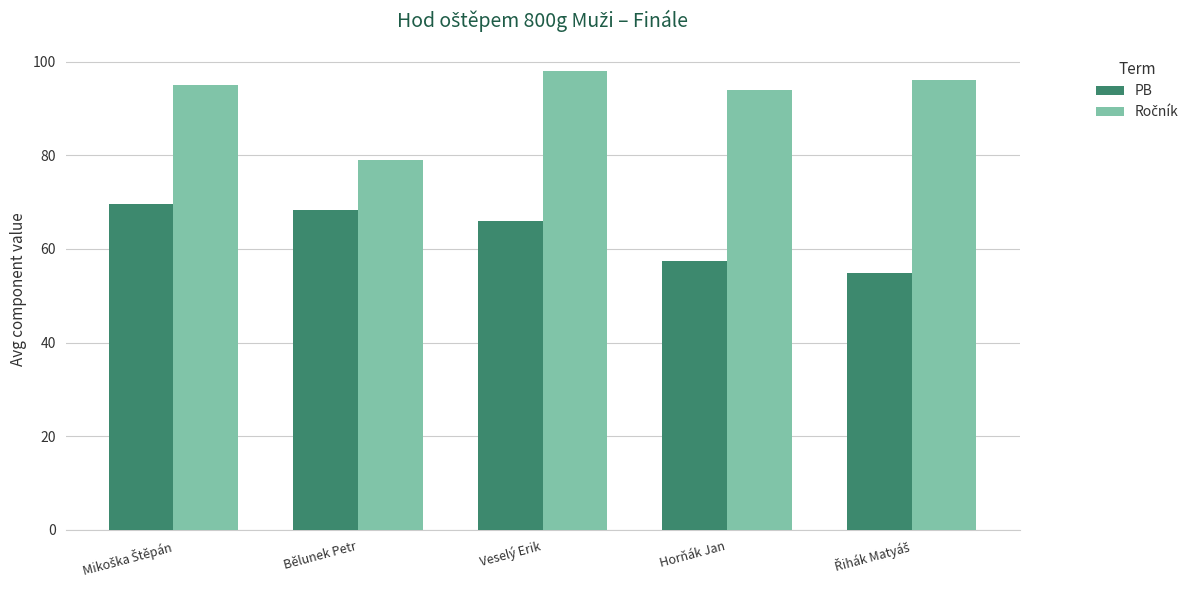

The PB series shows 65.9 at Veselý Erik. True or false?

True